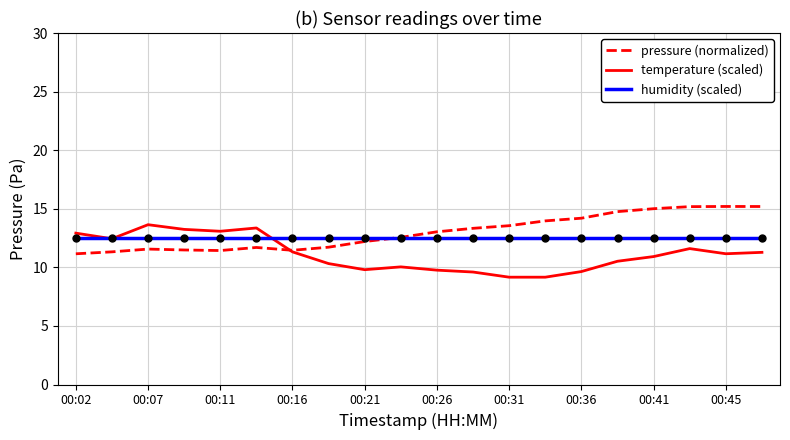

What is the highest value of the pressure (normalized) series?

15.2